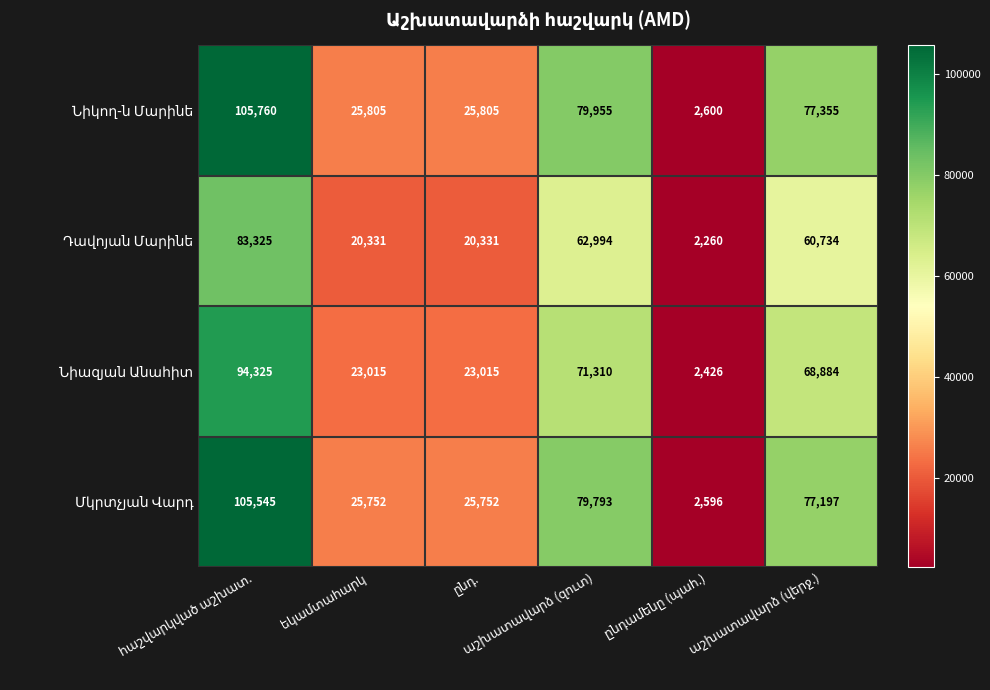

At how many categories does at least one series exceed 6455?

5